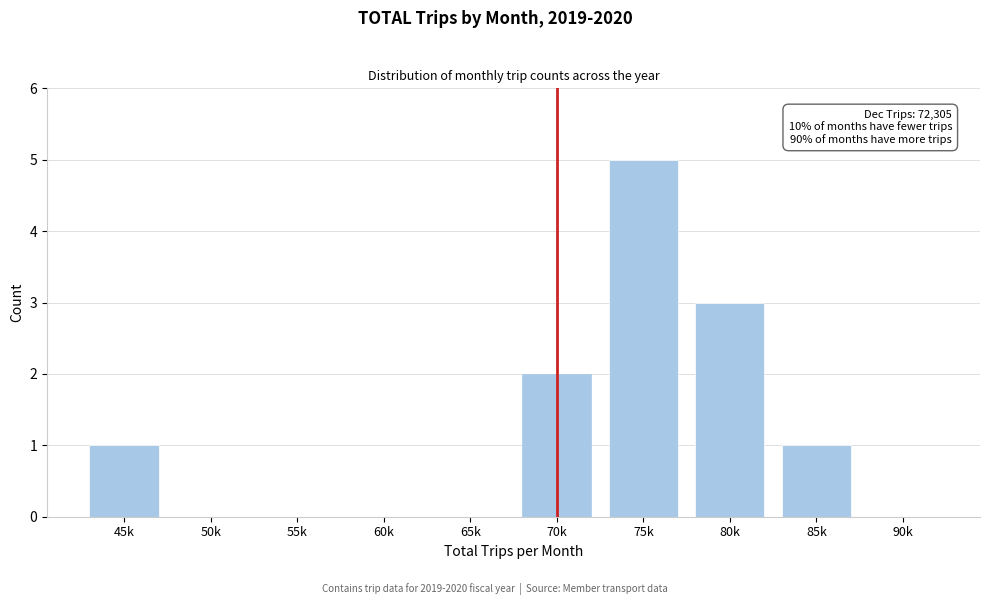

Reading left to right, what are all the values shown in this chart?

45k=1	50k=0	55k=0	60k=0	65k=0	70k=2	75k=5	80k=3	85k=1	90k=0